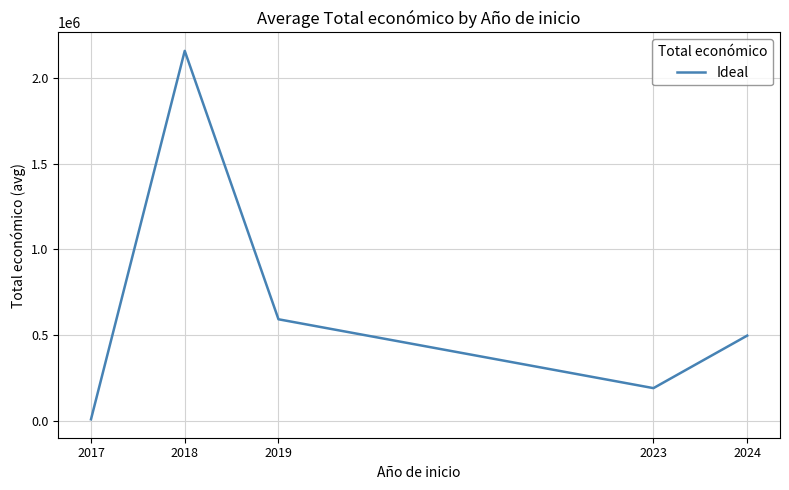

What is the sum of all values?

3444733.6